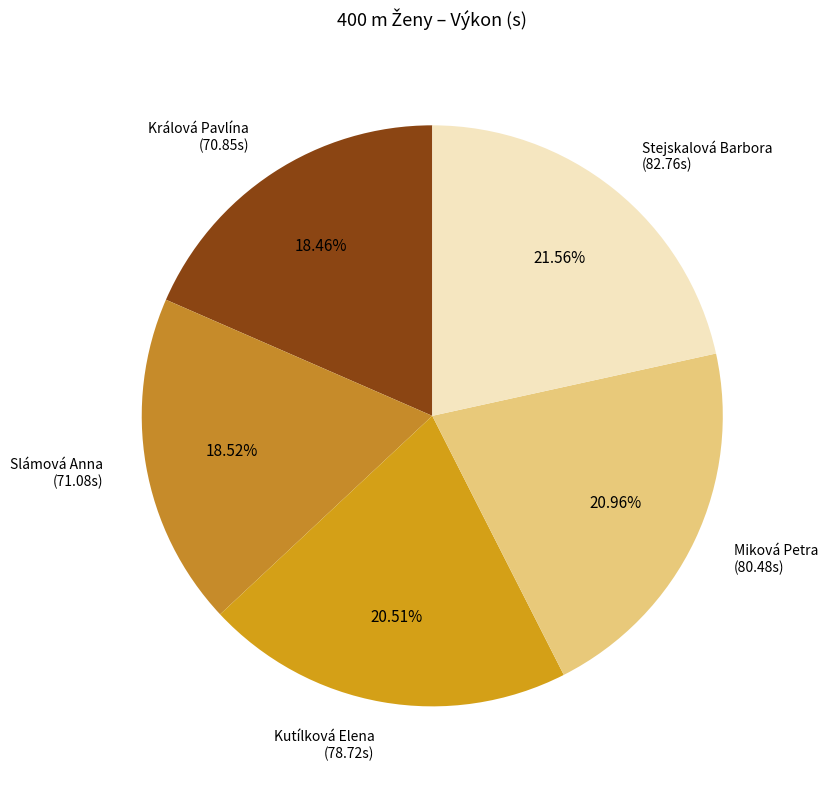

Approximately how many times larger is the value at Slámová Anna compared to Stejskalová Barbora?

0.9